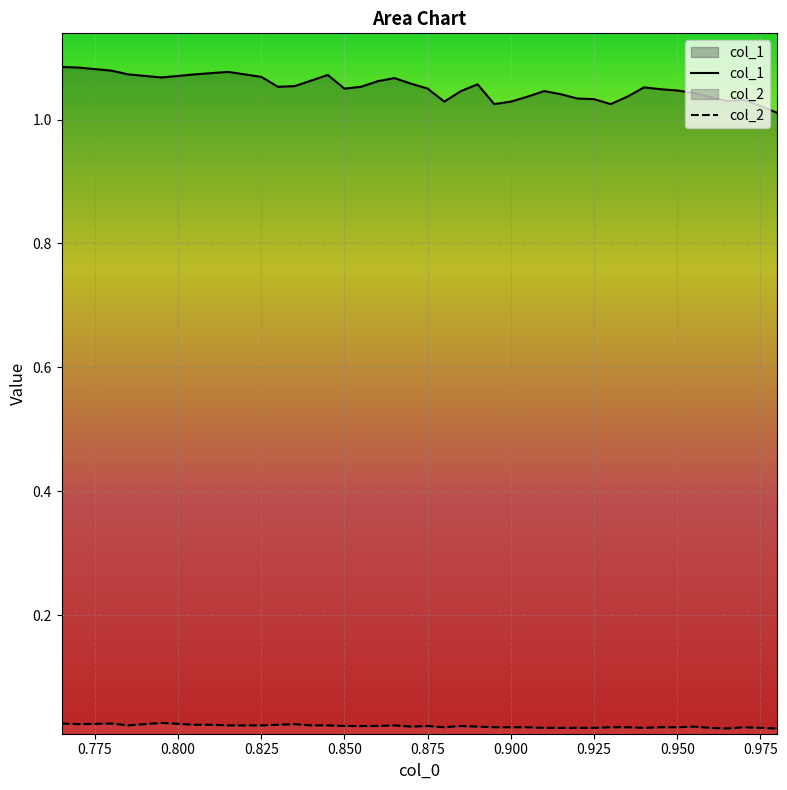

Does the chart display data point markers on the line(s)?

No